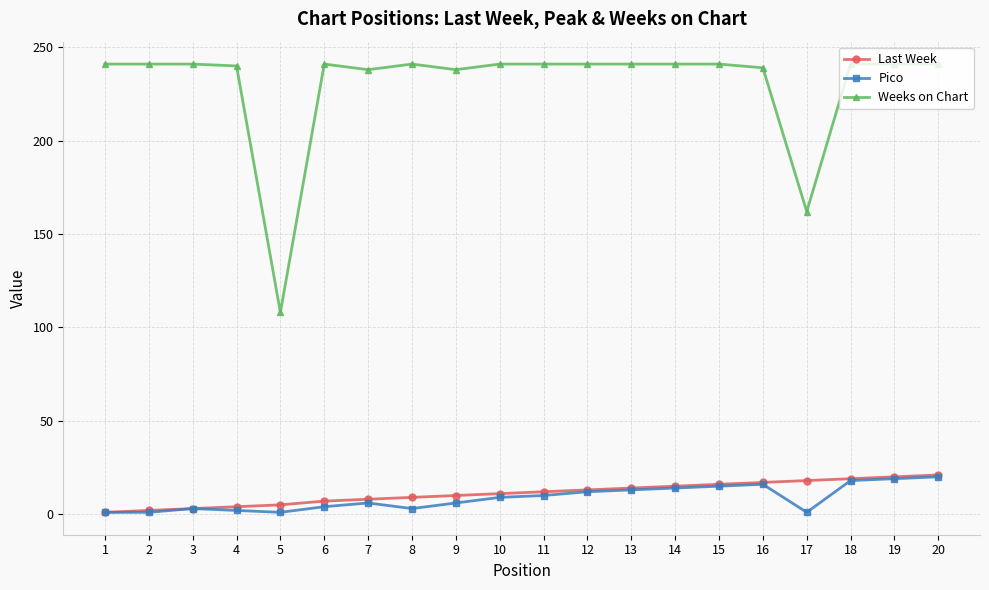

True or false: Weeks on Chart and Last Week cross at least once.

False